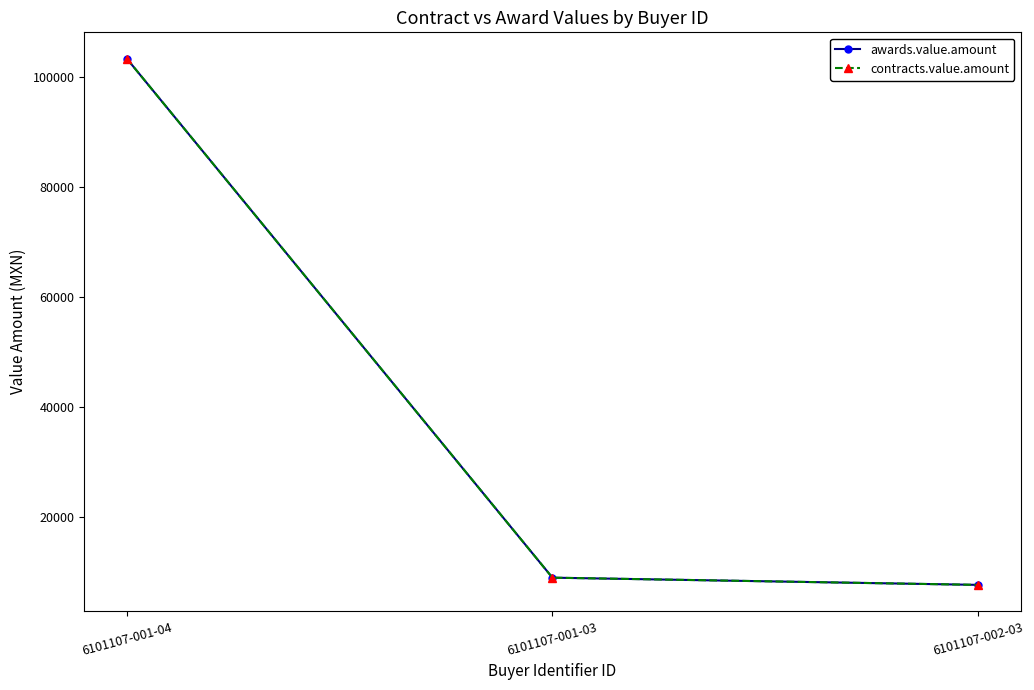

What is the label of the 2nd point from the right?

6101107-001-03